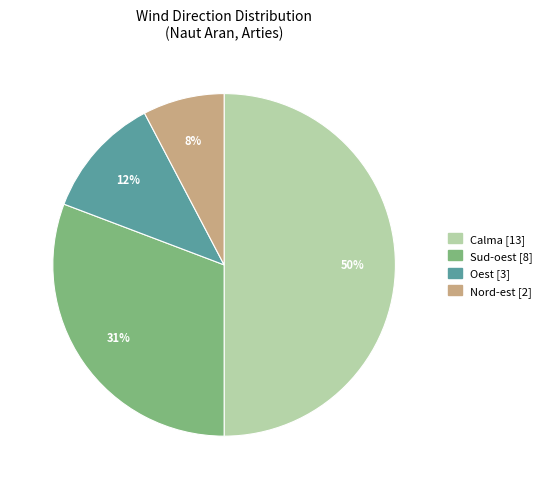

Is it true that Oest is 4% of the pie?

False